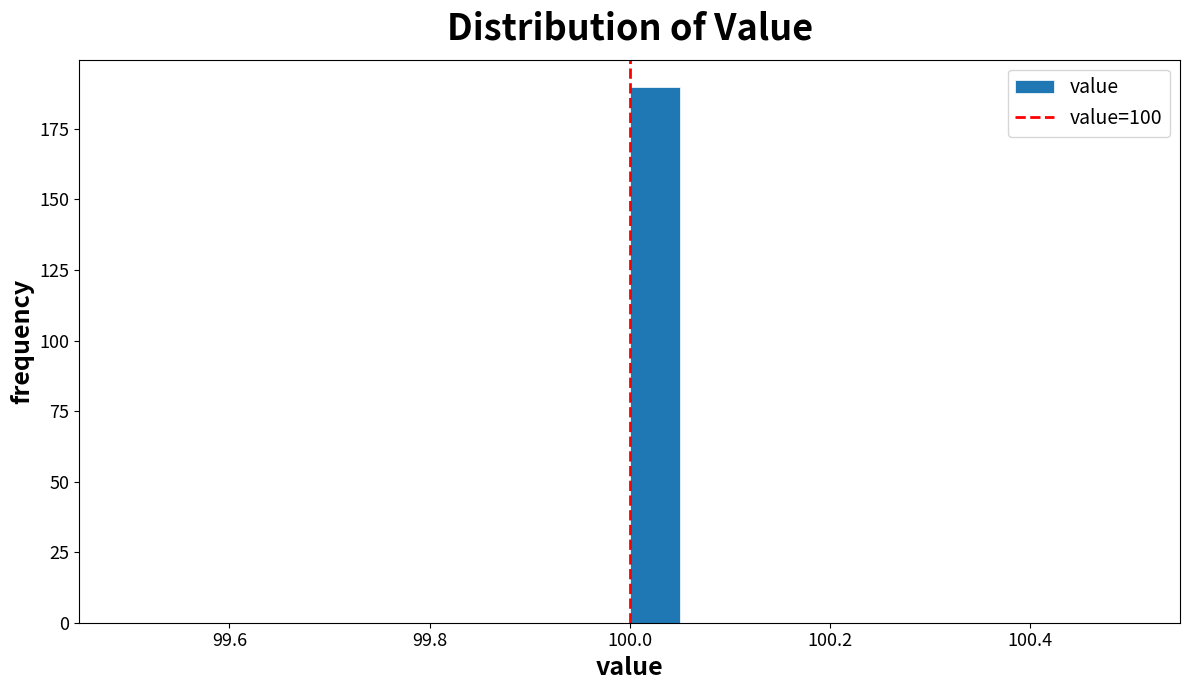

Read against the x-axis, roughly where is the centre of the tallest bar?

100.02